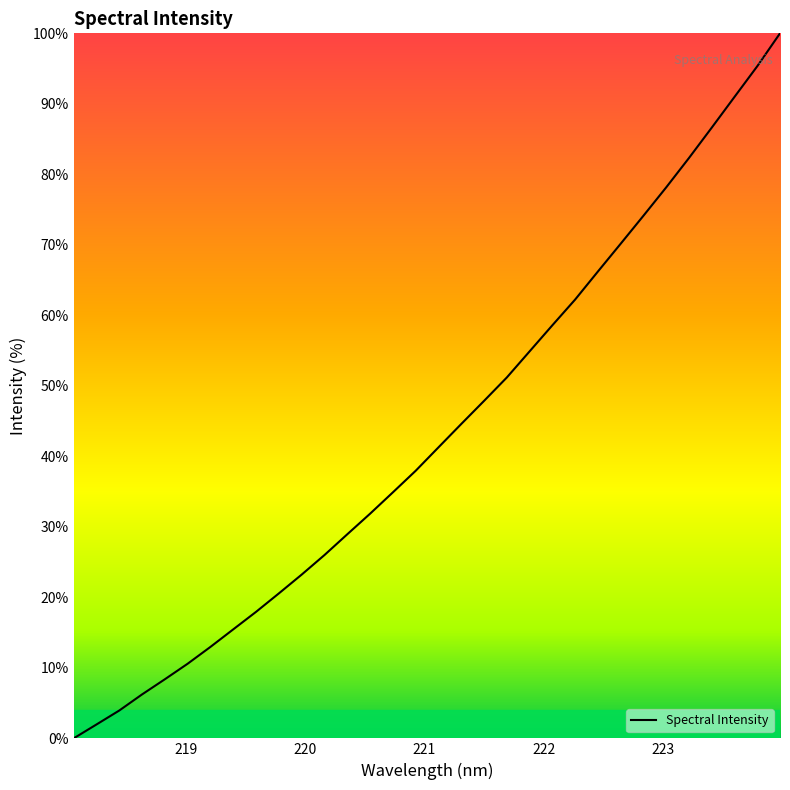

What is the maximum value shown in the chart?

100.0